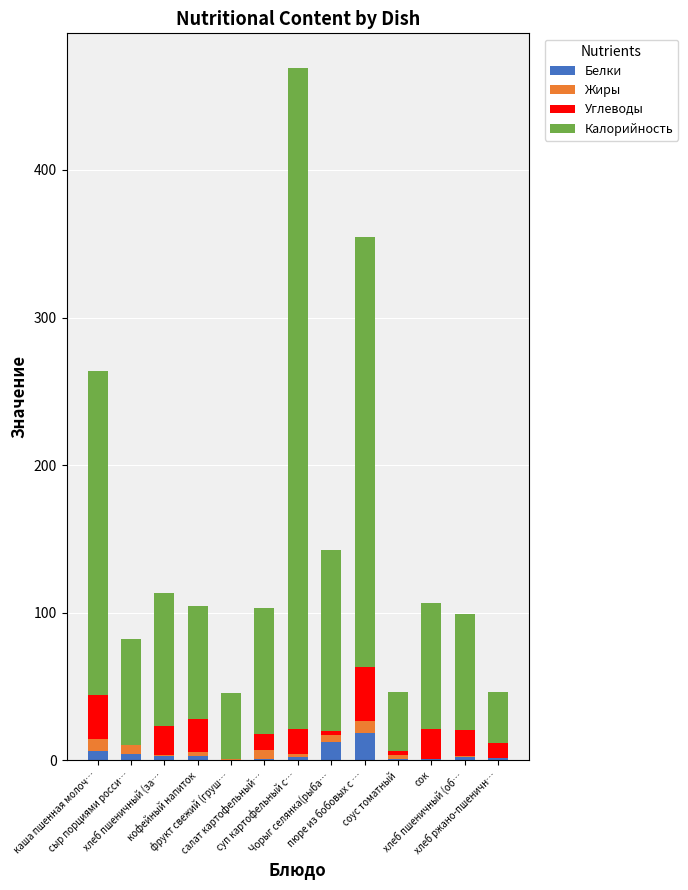

What is the sum of all Белки values?

57.6